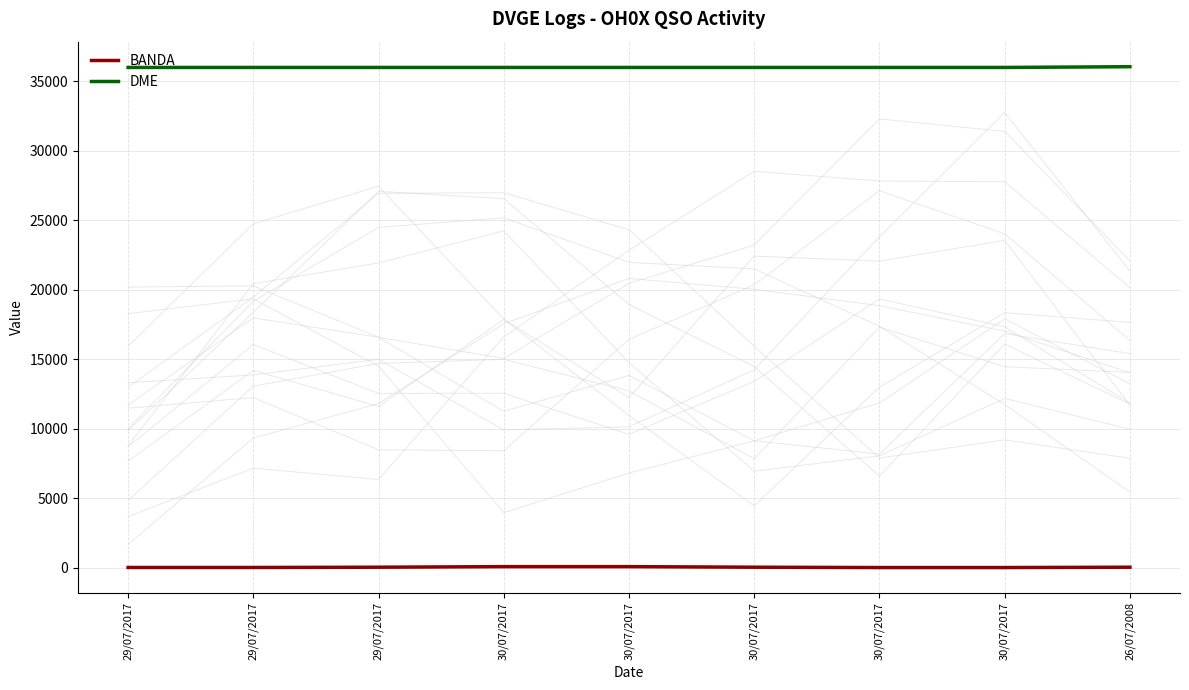

How many data points in DME are above 36004?

1